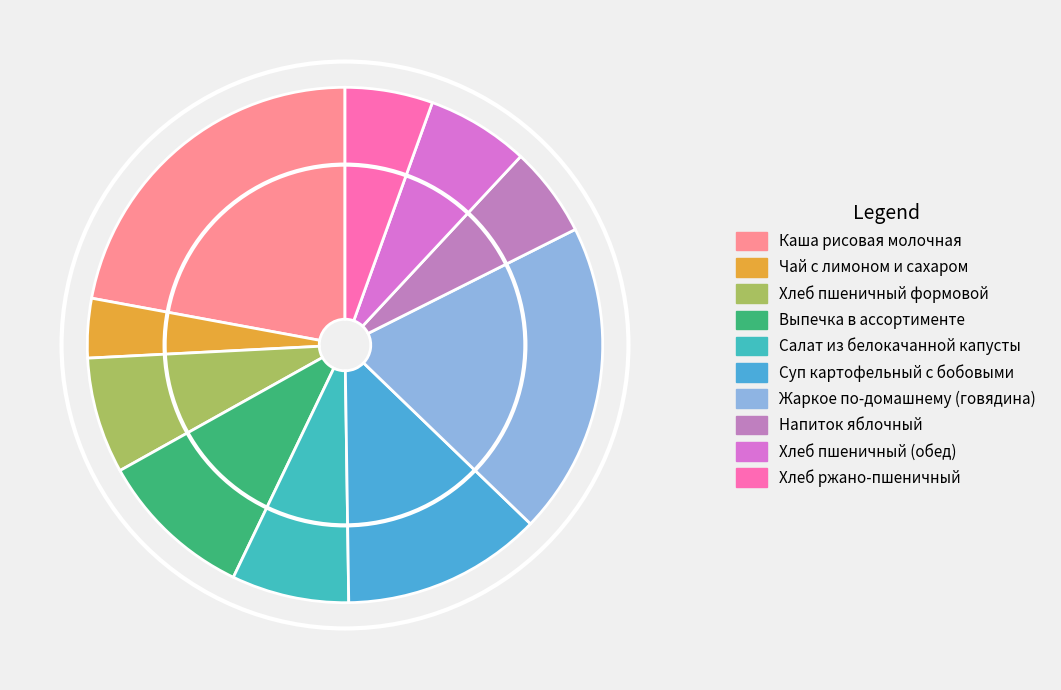

How many segments does this pie chart have?

10